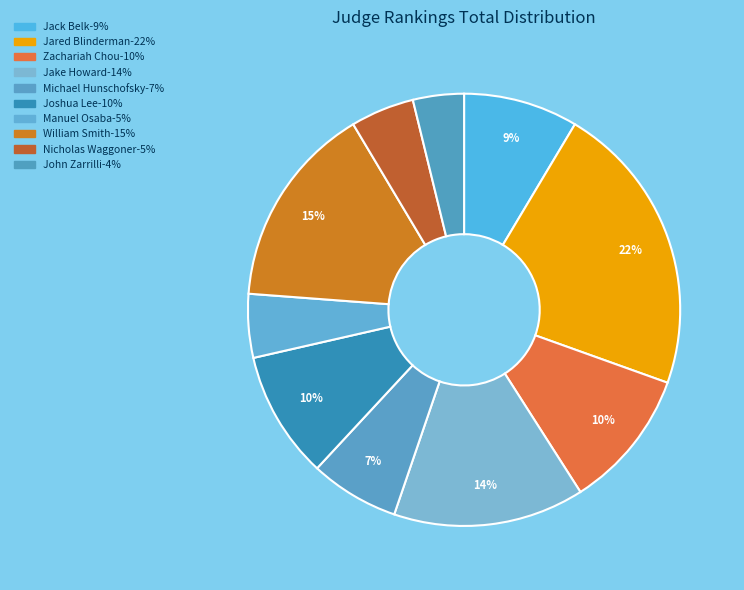

Count the number of slices in the pie.

10